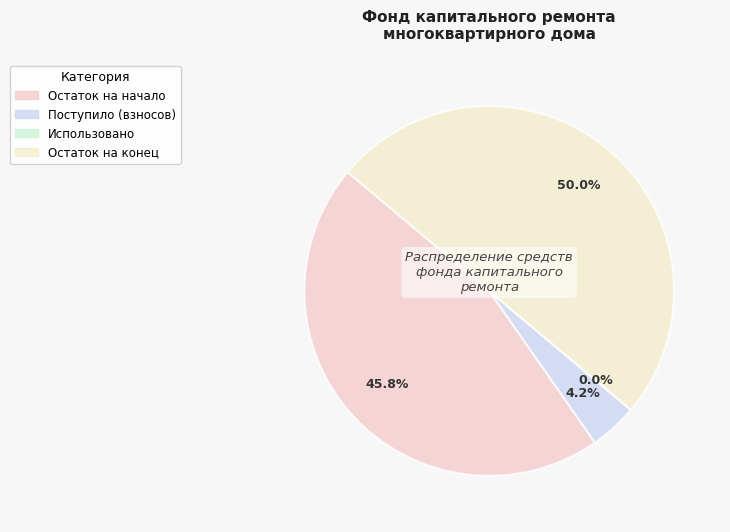

What is the largest slice in the pie chart?

Остаток на конец